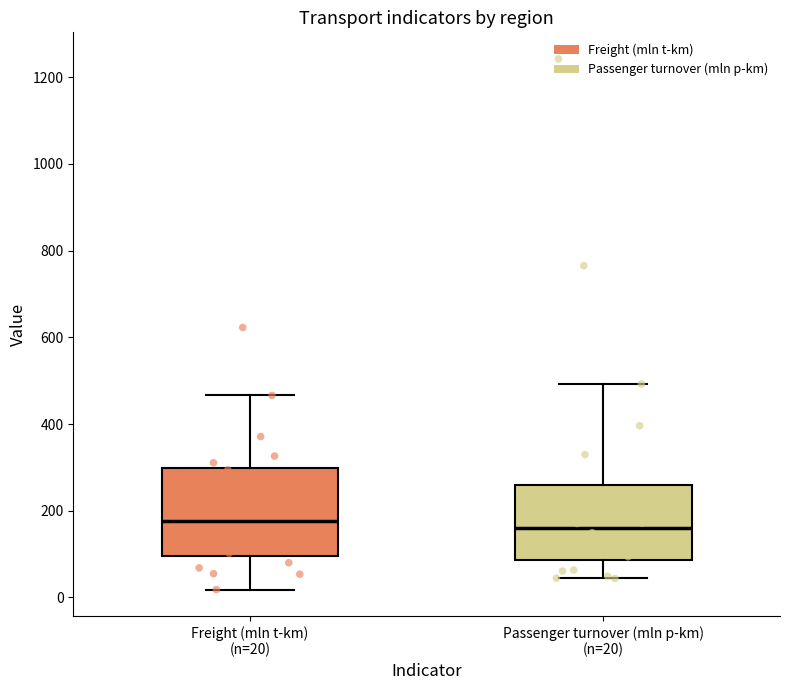

Where does the upper whisker of the box for Freight (mln t-km) (n=20) end on the y-axis? The values are not printed on the chart, so give them approximately, as read against the axis.

460